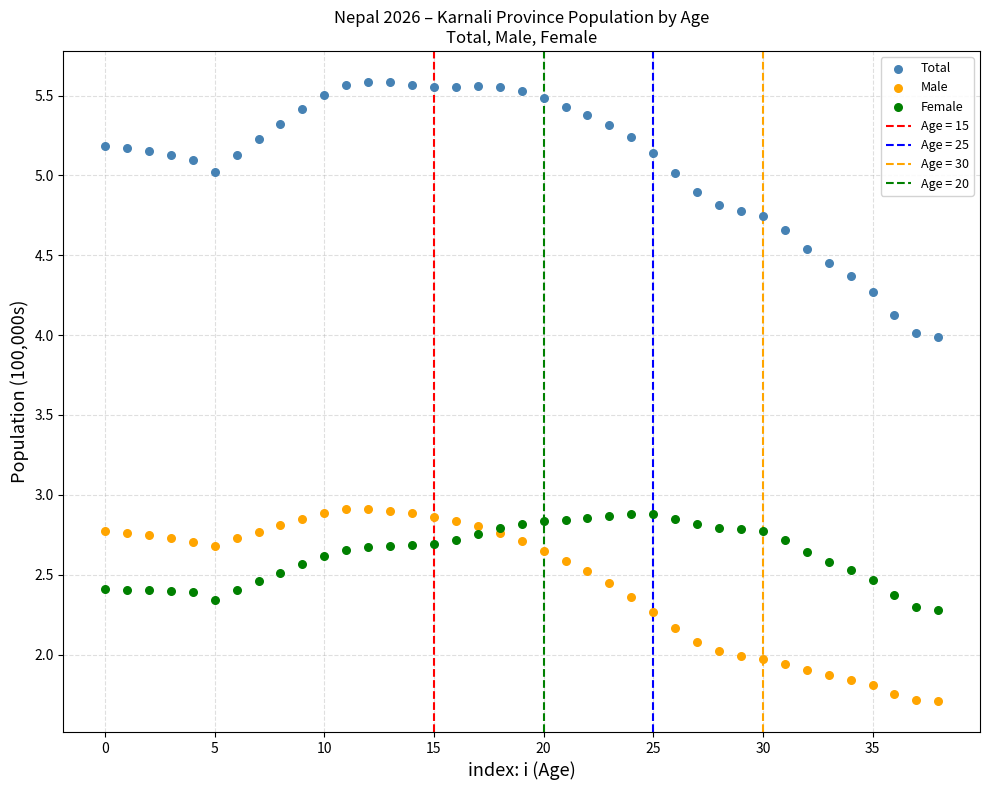

Which series has the largest Y range (max minus min)?

Total